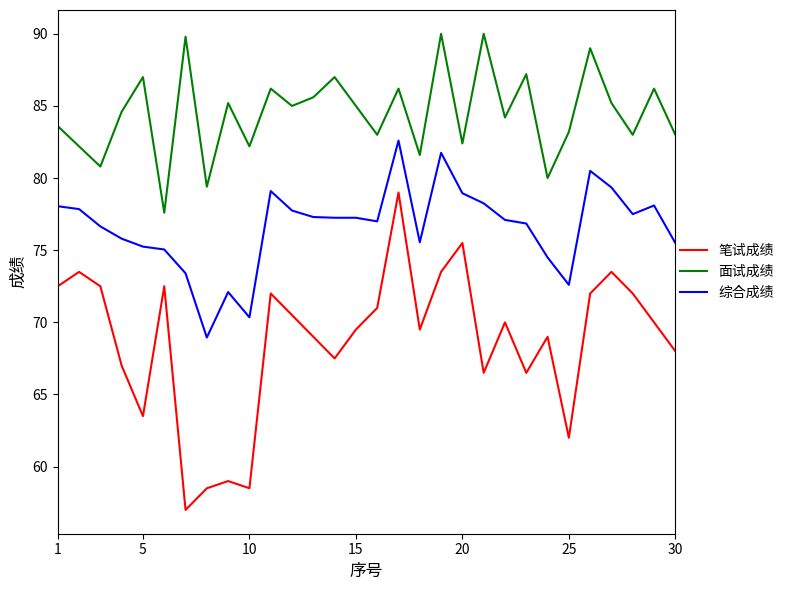

List the series in order of their overall mean, highest first.

面试成绩, 综合成绩, 笔试成绩